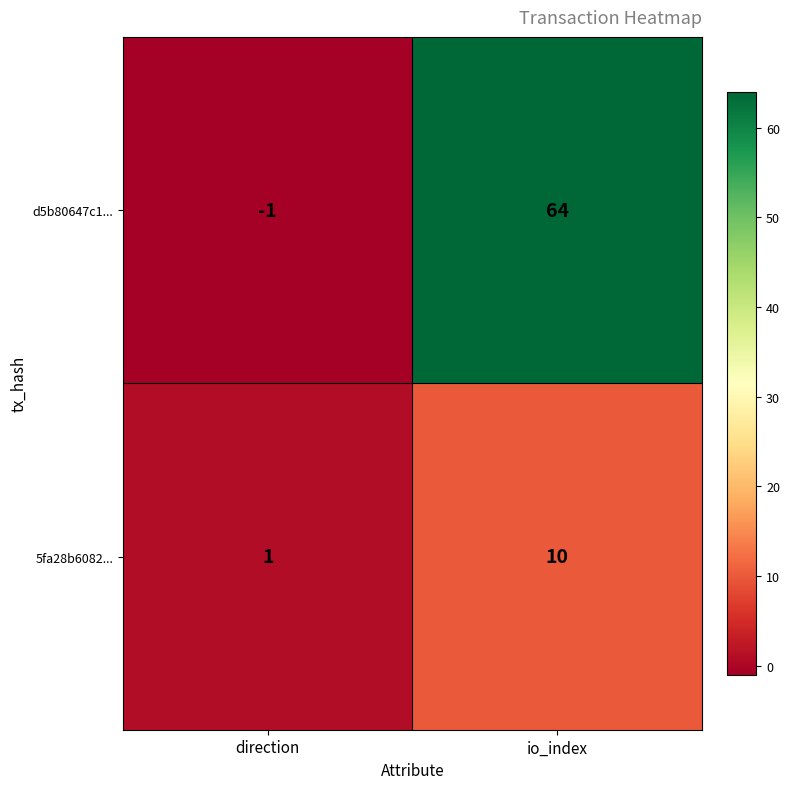

What is the difference between the maximum and minimum values in the 5fa28b6082... series?

9